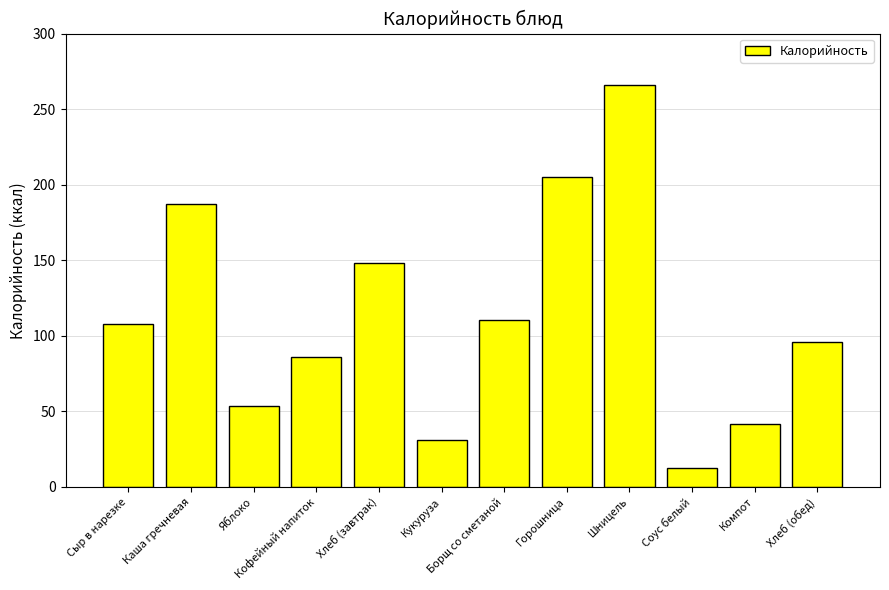

What position from the right is Кукуруза?

7